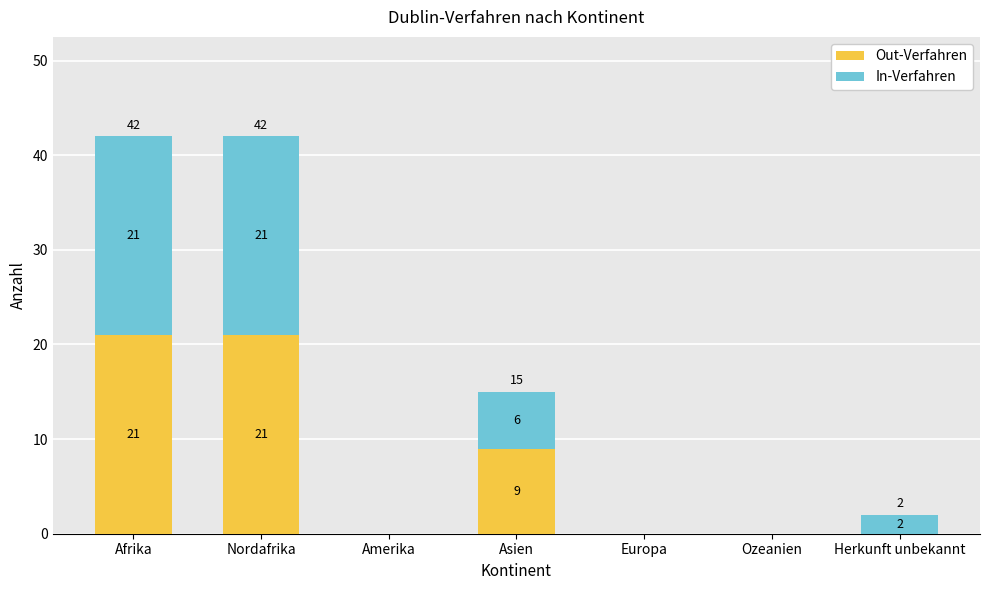

The value of Out-Verfahren at Europa is 11. True or false?

False